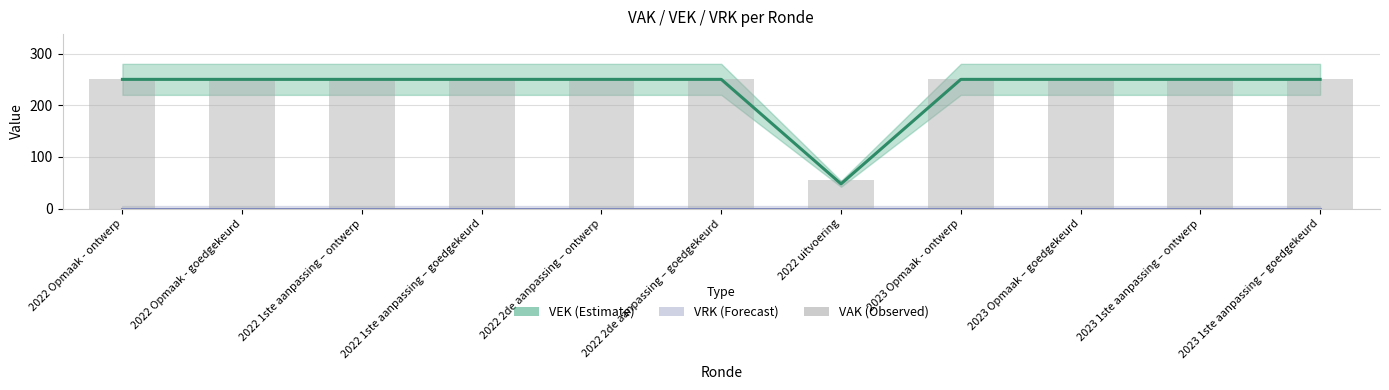

Reading left to right, extract all data points from this chart.

VEK: 2022 Opmaak - ontwerp=250	2022 Opmaak - goedgekeurd=250	2022 1ste aanpassing – ontwerp=250	2022 1ste aanpassing – goedgekeurd=250	2022 2de aanpassing – ontwerp=250	2022 2de aanpassing – goedgekeurd=250	2022 uitvoering=48	2023 Opmaak - ontwerp=250	2023 Opmaak – goedgekeurd=250	2023 1ste aanpassing – ontwerp=250	2023 1ste aanpassing – goedgekeurd=250
VRK: 2022 Opmaak - ontwerp=0	2022 Opmaak - goedgekeurd=0	2022 1ste aanpassing – ontwerp=0	2022 1ste aanpassing – goedgekeurd=0	2022 2de aanpassing – ontwerp=0	2022 2de aanpassing – goedgekeurd=0	2022 uitvoering=0	2023 Opmaak - ontwerp=0	2023 Opmaak – goedgekeurd=0	2023 1ste aanpassing – ontwerp=0	2023 1ste aanpassing – goedgekeurd=0
VAK: 2022 Opmaak - ontwerp=250	2022 Opmaak - goedgekeurd=250	2022 1ste aanpassing – ontwerp=250	2022 1ste aanpassing – goedgekeurd=250	2022 2de aanpassing – ontwerp=250	2022 2de aanpassing – goedgekeurd=250	2022 uitvoering=56	2023 Opmaak - ontwerp=250	2023 Opmaak – goedgekeurd=250	2023 1ste aanpassing – ontwerp=250	2023 1ste aanpassing – goedgekeurd=250